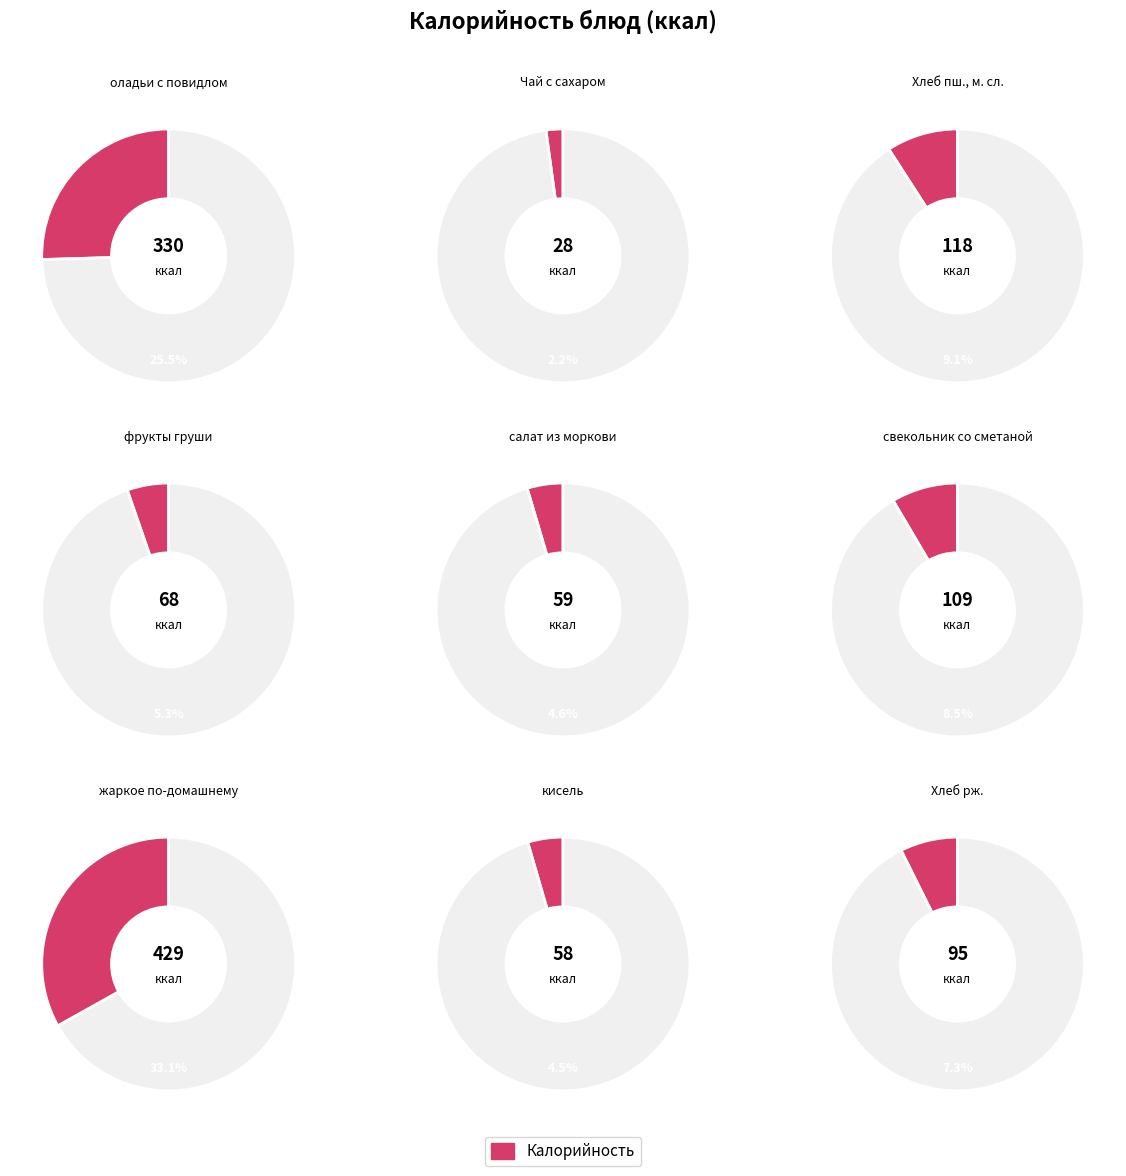

True or false: жаркое по-домашнему accounts for 33% of the total.

True